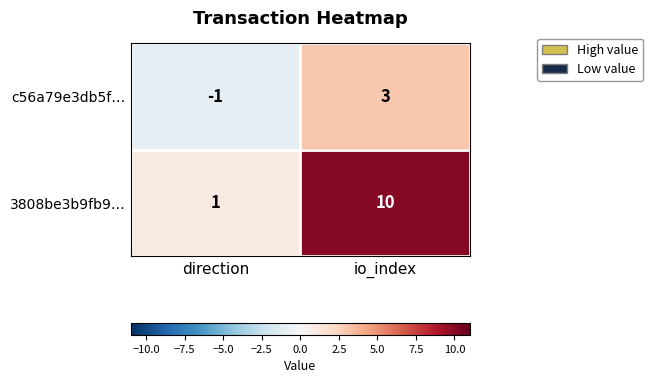

Reading left to right, transcribe all the data shown in this chart.

c56a79e3db5f…: -1	3
3808be3b9fb9…: 1	10